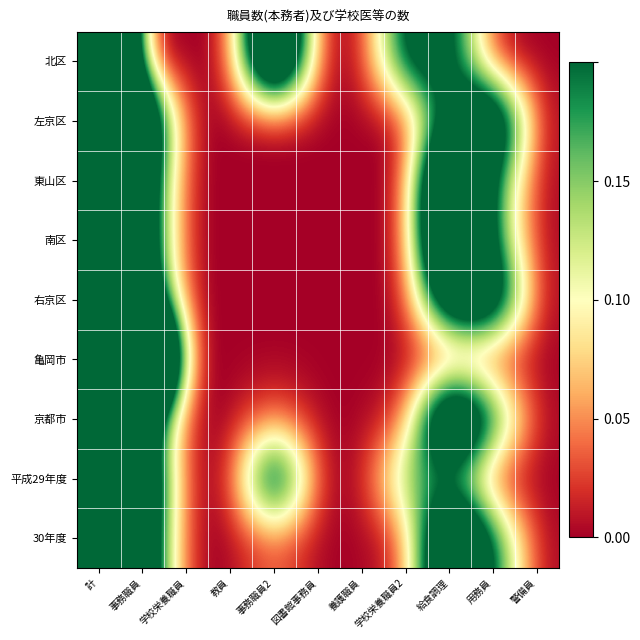

Reading right to left, list all the values displayed in this chart.

北区: 警備員=0.0	用務員=0.0	給食調理=0.2	学校栄養職員2=0.2	養護職員=0.0	図書館事務員=0.0	事務職員2=0.5	教員=0.0	学校栄養職員=0.0	事務職員=0.0	計=1.0
左京区: 警備員=0.0	用務員=0.4	給食調理=0.2	学校栄養職員2=0.0	養護職員=0.0	図書館事務員=0.0	事務職員2=0.0	教員=0.0	学校栄養職員=0.0	事務職員=0.4	計=1.0
東山区: 警備員=0.0	用務員=0.2	給食調理=0.5	学校栄養職員2=0.0	養護職員=0.0	図書館事務員=0.0	事務職員2=0.0	教員=0.0	学校栄養職員=0.0	事務職員=0.3	計=1.0
南区: 警備員=0.0	用務員=0.2	給食調理=0.5	学校栄養職員2=0.0	養護職員=0.0	図書館事務員=0.0	事務職員2=0.0	教員=0.0	学校栄養職員=0.0	事務職員=0.3	計=1.0
右京区: 警備員=0.0	用務員=0.3	給食調理=0.3	学校栄養職員2=0.0	養護職員=0.0	図書館事務員=0.0	事務職員2=0.0	教員=0.0	学校栄養職員=0.0	事務職員=0.3	計=1.0
亀岡市: 警備員=0.0	用務員=0.0	給食調理=0.0	学校栄養職員2=0.0	養護職員=0.0	図書館事務員=0.0	事務職員2=0.0	教員=0.0	学校栄養職員=0.0	事務職員=1.0	計=1.0
京都市: 警備員=0.0	用務員=0.2	給食調理=0.4	学校栄養職員2=0.0	養護職員=0.0	図書館事務員=0.0	事務職員2=0.0	教員=0.0	学校栄養職員=0.0	事務職員=0.3	計=1.0
平成29年度: 警備員=0.0	用務員=0.0	給食調理=0.2	学校栄養職員2=0.2	養護職員=0.0	図書館事務員=0.0	事務職員2=0.3	教員=0.0	学校栄養職員=0.0	事務職員=0.3	計=1.0
30年度: 警備員=0.0	用務員=0.2	給食調理=0.4	学校栄養職員2=0.0	養護職員=0.0	図書館事務員=0.0	事務職員2=0.0	教員=0.0	学校栄養職員=0.0	事務職員=0.3	計=1.0